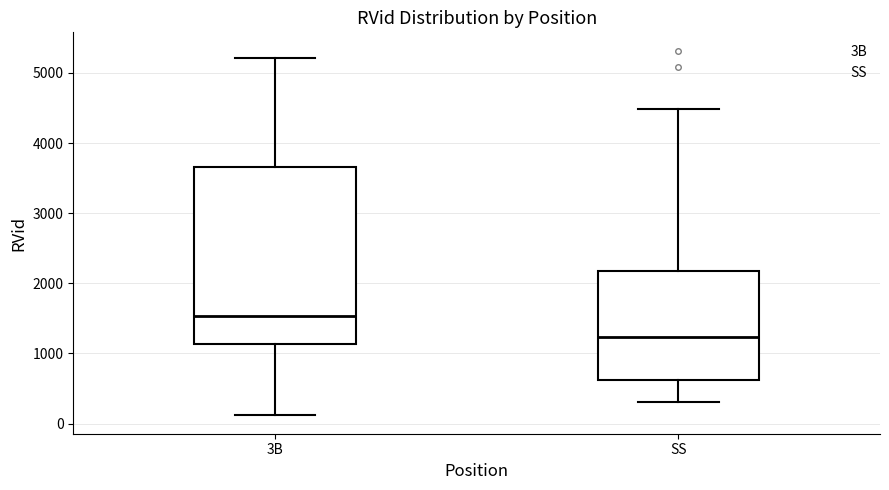

Reading left to right, read every box against the y-axis: the position of its median line, the range the box covers, and the ends of its whiskers. The values are not printed on the chart, so give them approximately, as read against the axis.

3B: median 1500, box 1100 to 3700, whiskers 100 to 5200
SS: median 1200, box 600 to 2200, whiskers 300 to 4500